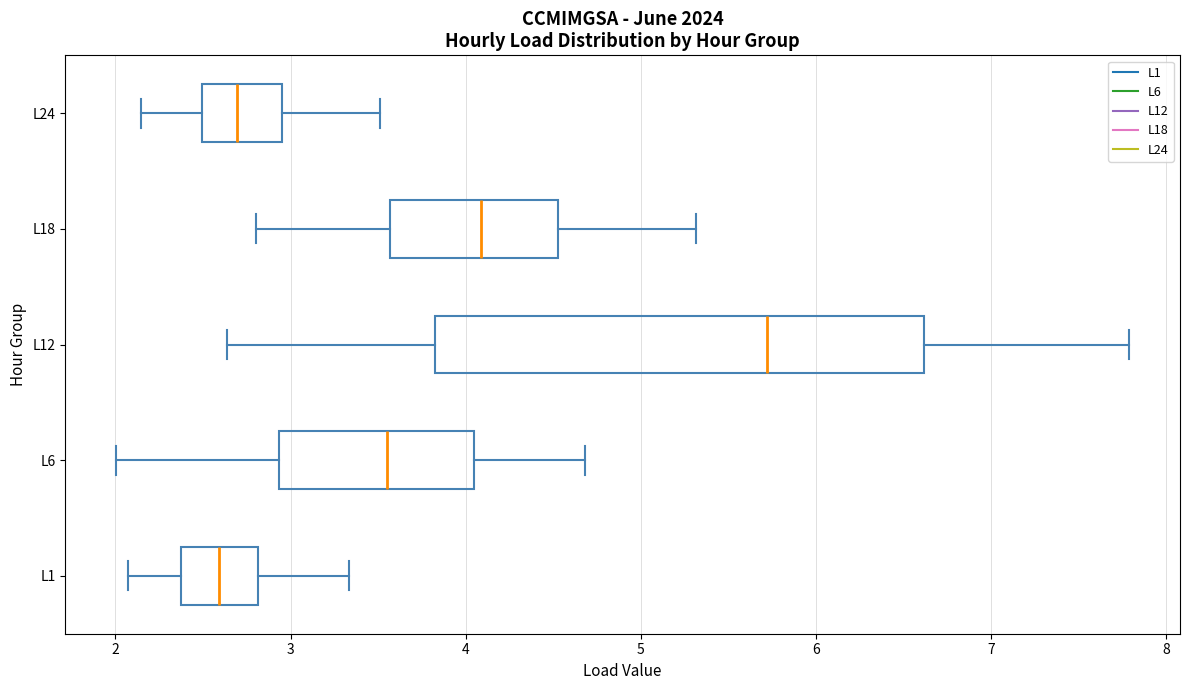

Reading bottom to top, read every box against the x-axis: the position of its median line, the range the box covers, and the ends of its whiskers. The values are not printed on the chart, so give them approximately, as read against the axis.

L1: median 2.6, box 2.4 to 2.8, whiskers 2.1 to 3.3
L6: median 3.5, box 2.9 to 4.0, whiskers 2.0 to 4.7
L12: median 5.7, box 3.8 to 6.6, whiskers 2.6 to 7.8
L18: median 4.1, box 3.6 to 4.5, whiskers 2.8 to 5.3
L24: median 2.7, box 2.5 to 3.0, whiskers 2.1 to 3.5